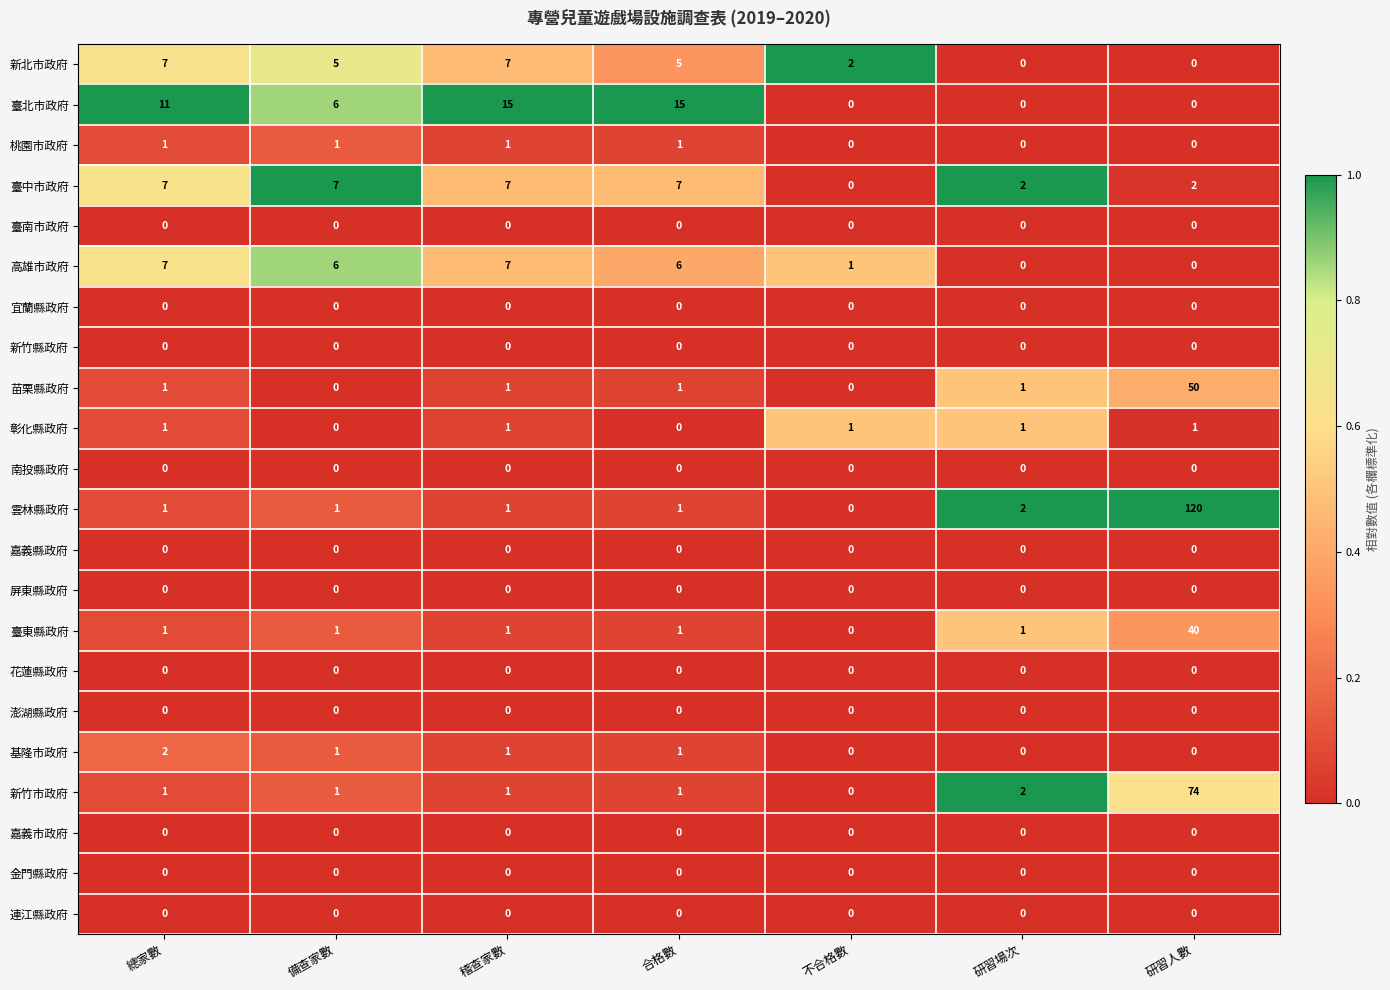

Count the number of categories in the chart.

7